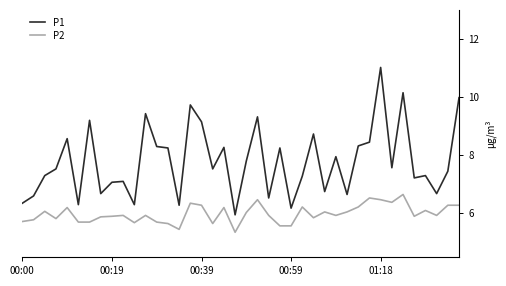

Which series has the largest range (max minus min)?

P1